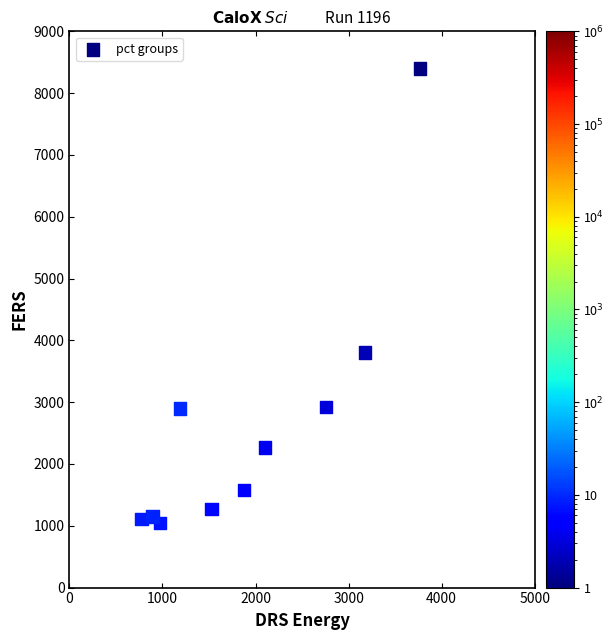

What Y value in the scatter plot is closest to 4719?

3805.0